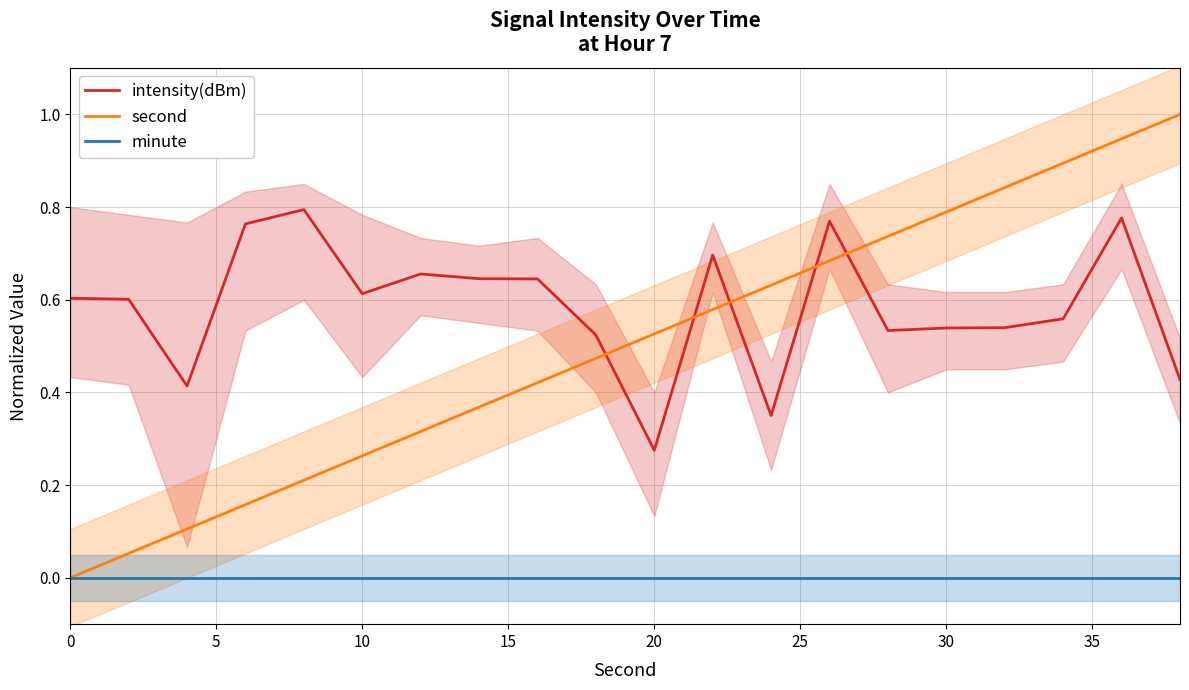

Rank the series by their maximum value, from lowest to highest.

minute, intensity(dBm), second